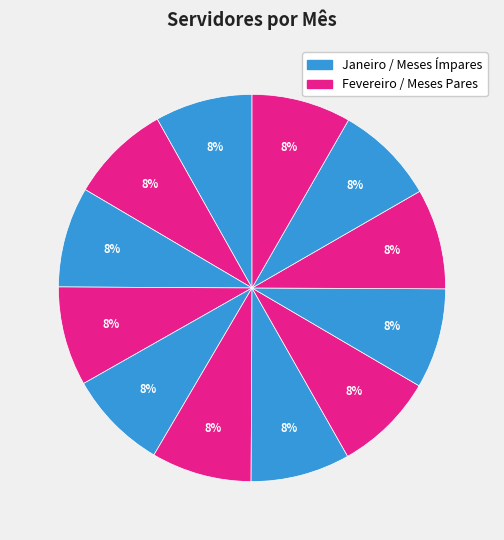

Count the number of slices in the pie.

12